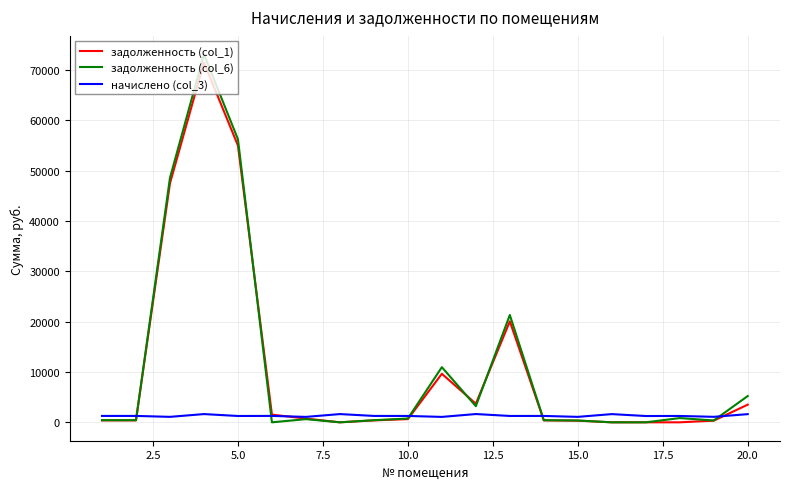

What is the greatest value displayed?

73159.9